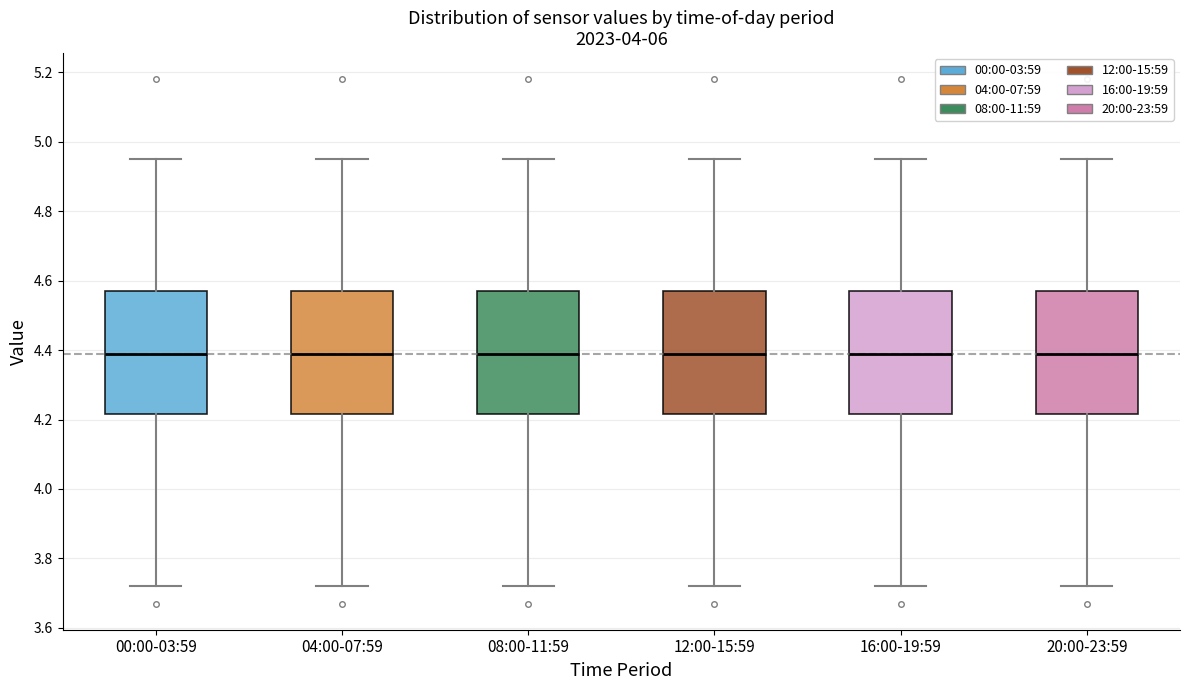

Reading left to right, read every box against the y-axis: the position of its median line, the range the box covers, and the ends of its whiskers. The values are not printed on the chart, so give them approximately, as read against the axis.

00:00-03:59: median 4.40, box 4.22 to 4.58, whiskers 3.72 to 4.96
04:00-07:59: median 4.40, box 4.22 to 4.58, whiskers 3.72 to 4.96
08:00-11:59: median 4.40, box 4.22 to 4.58, whiskers 3.72 to 4.96
12:00-15:59: median 4.40, box 4.22 to 4.58, whiskers 3.72 to 4.96
16:00-19:59: median 4.40, box 4.22 to 4.58, whiskers 3.72 to 4.96
20:00-23:59: median 4.40, box 4.22 to 4.58, whiskers 3.72 to 4.96